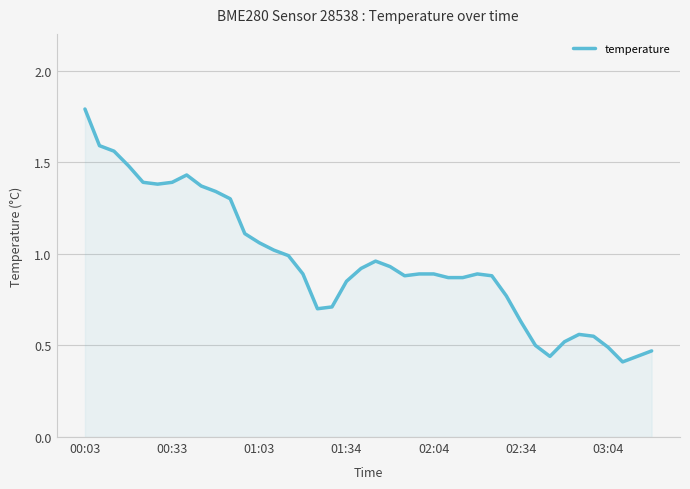

What is the maximum value shown in the chart?

1.8